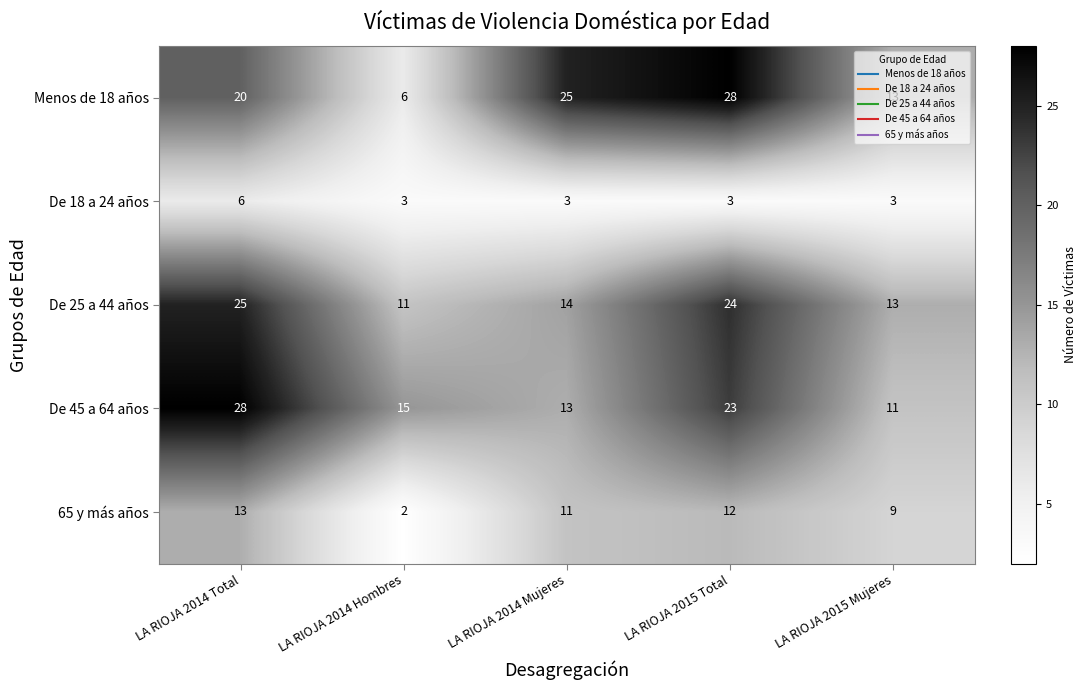

Is it true that De 18 a 24 años equals 4 at LA RIOJA 2015 Total?

False